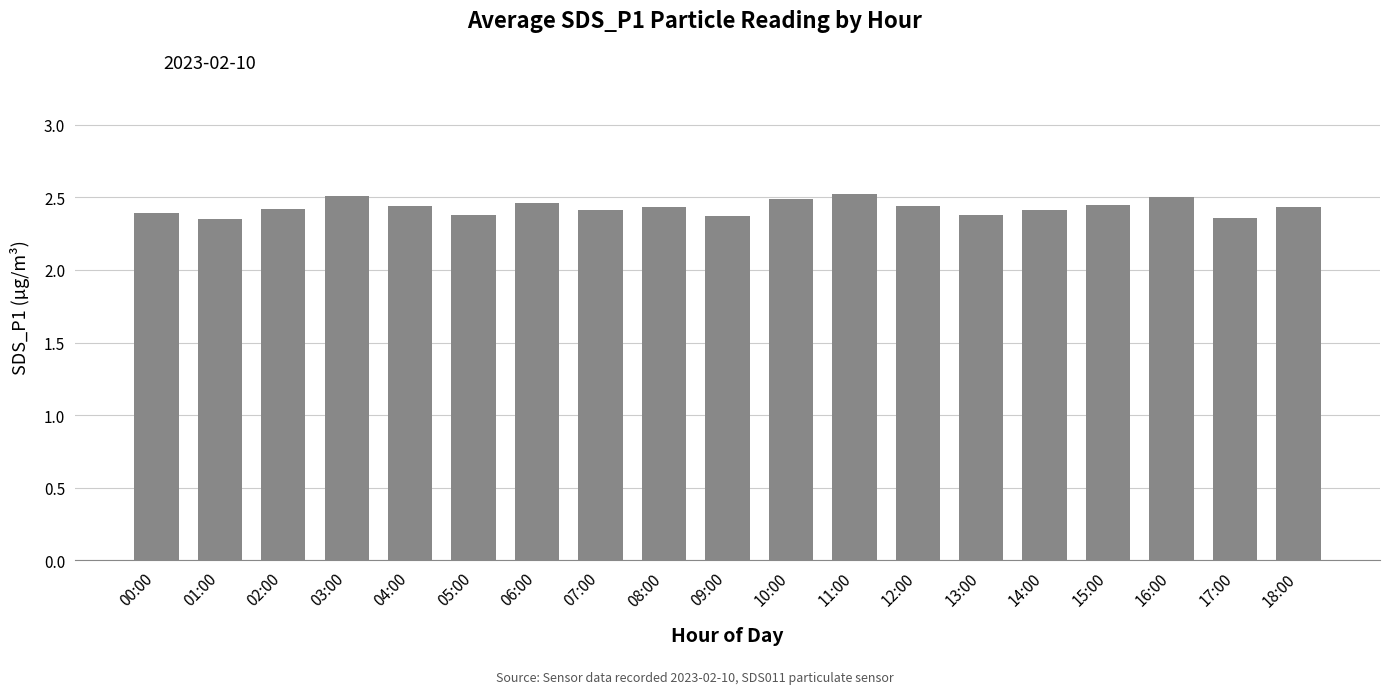

Is it true that the value at 18:00 is 4.3?

False